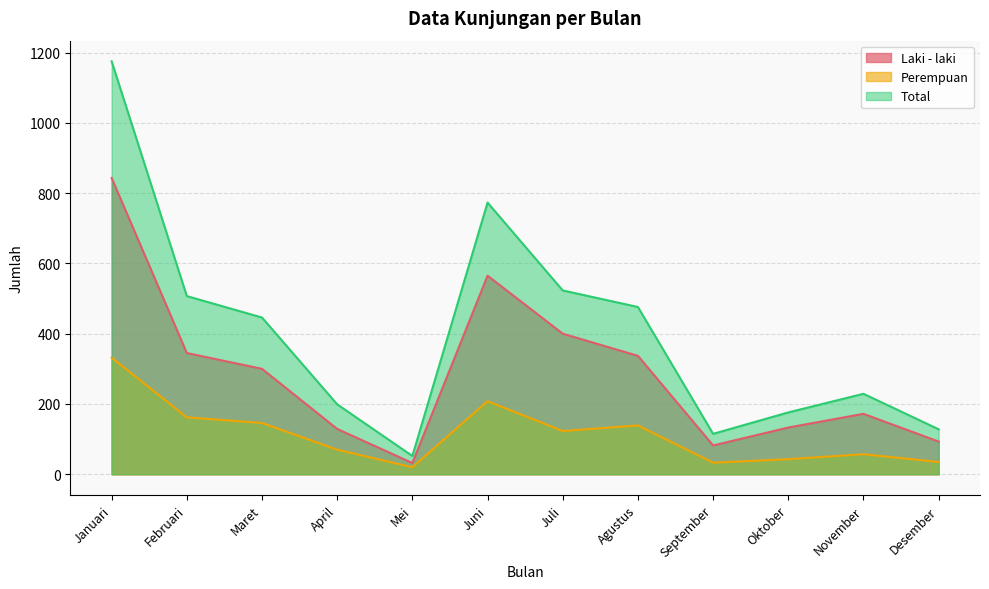

Which category has the lowest value in the Perempuan series?

Mei